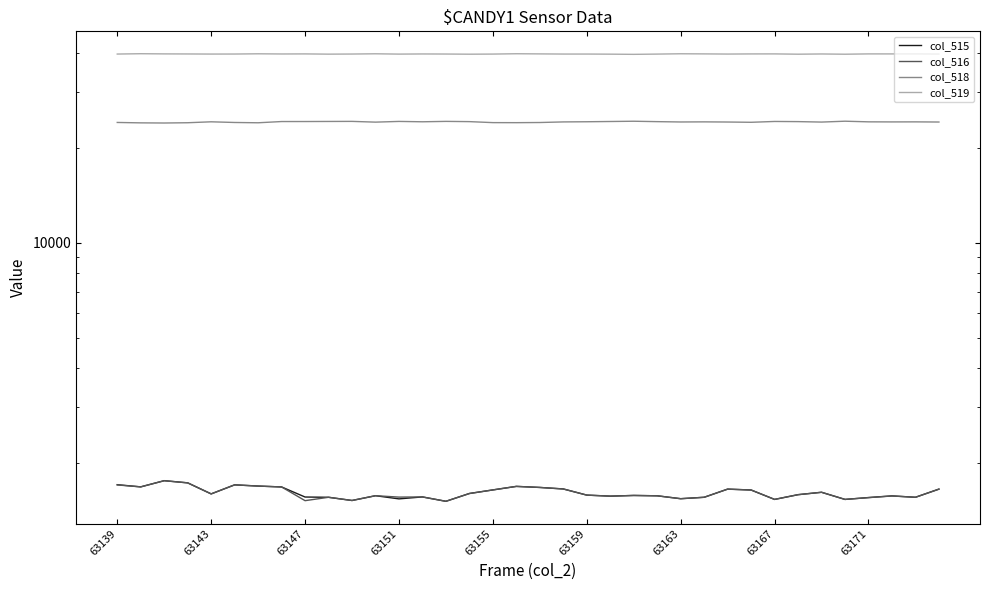

At how many categories does at least one series exceed 11005?

36